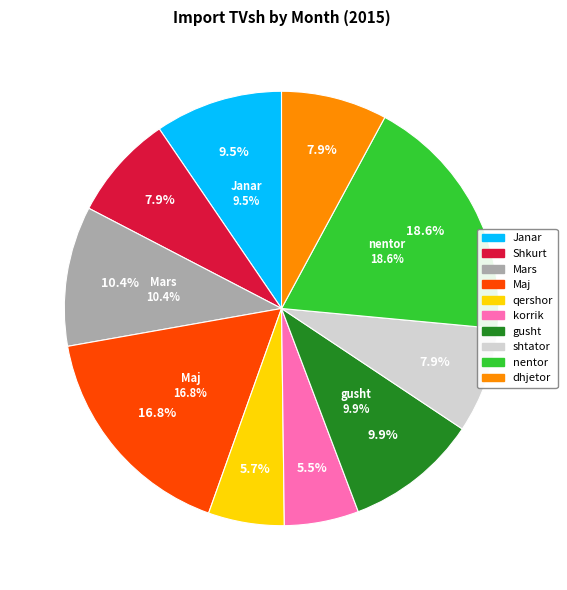

Approximately how many times larger is the value at Shkurt compared to nentor?

0.4